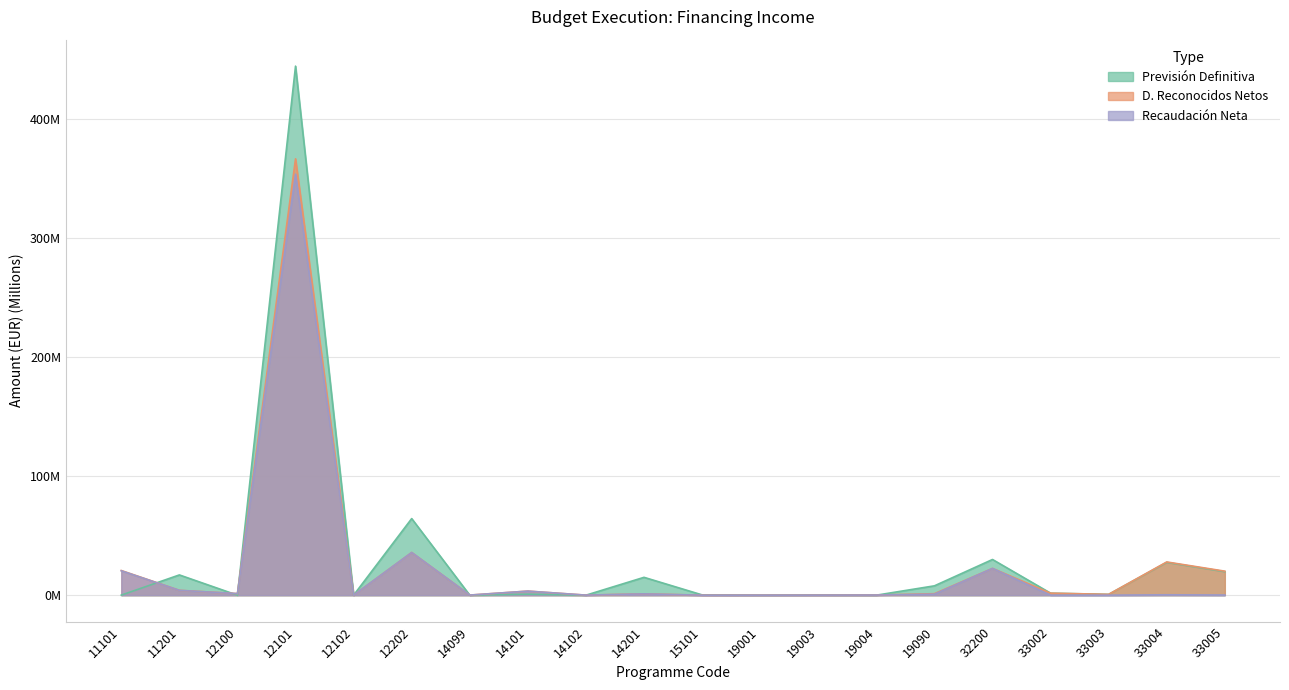

Reading left to right, extract all data points from this chart.

Previsión Definitiva: 11101=0.1	11201=17.0	12100=0.0	12101=444.6	12102=0.0	12202=64.4	14099=0.0	14101=0.9	14102=0.0	14201=15.0	15101=0.3	19001=0.0	19003=0.1	19004=0.0	19090=7.9	32200=30.0	33002=1.7	33003=0.7	33004=27.6	33005=19.8
D. Reconocidos Netos: 11101=20.7	11201=4.1	12100=1.3	12101=366.7	12102=0.0	12202=35.9	14099=0.1	14101=3.4	14102=0.1	14201=1.1	15101=0.0	19001=0.0	19003=0.0	19004=0.1	19090=1.3	32200=22.5	33002=1.7	33003=0.7	33004=27.9	33005=20.2
Recaudación Neta: 11101=20.5	11201=4.1	12100=1.3	12101=353.8	12102=0.0	12202=35.9	14099=0.1	14101=3.4	14102=0.1	14201=1.1	15101=0.0	19001=0.0	19003=0.0	19004=0.1	19090=0.9	32200=22.5	33002=0.0	33003=0.0	33004=0.3	33005=0.1